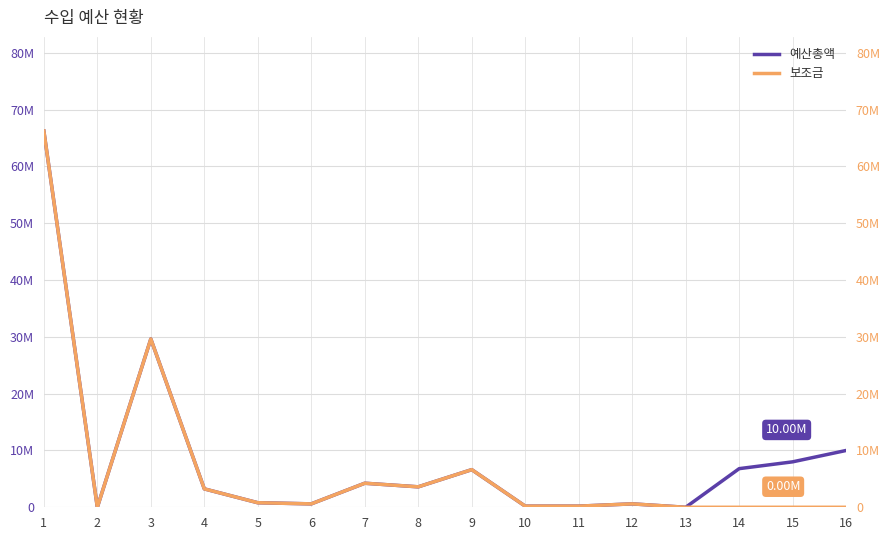

Where is the first local maximum for 보조금?

3